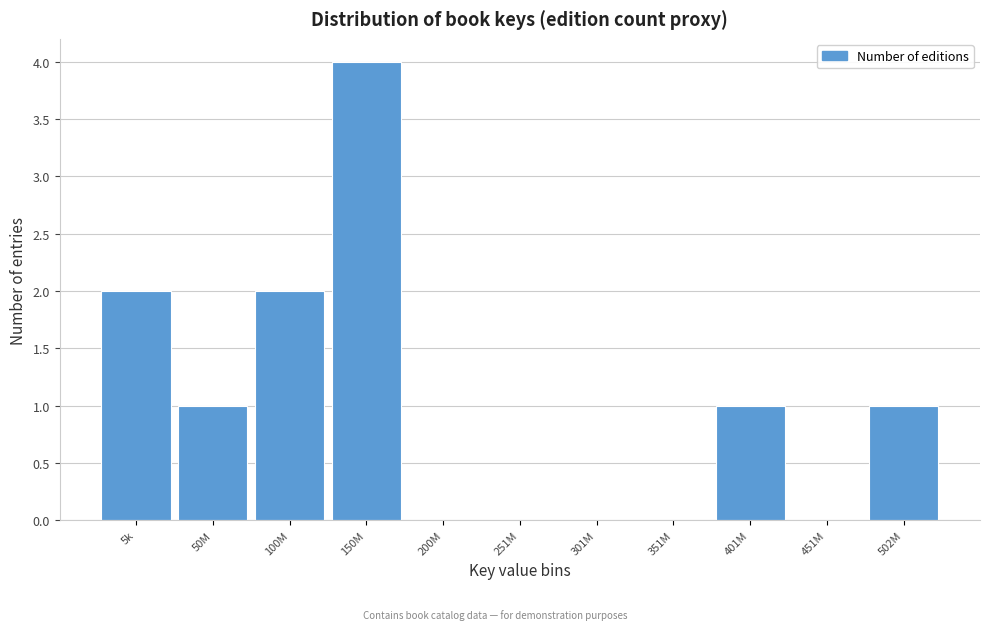

Reading left to right, what are all the values shown in this chart?

5k=2	50M=1	100M=2	150M=4	200M=0	251M=0	301M=0	351M=0	401M=1	451M=0	502M=1